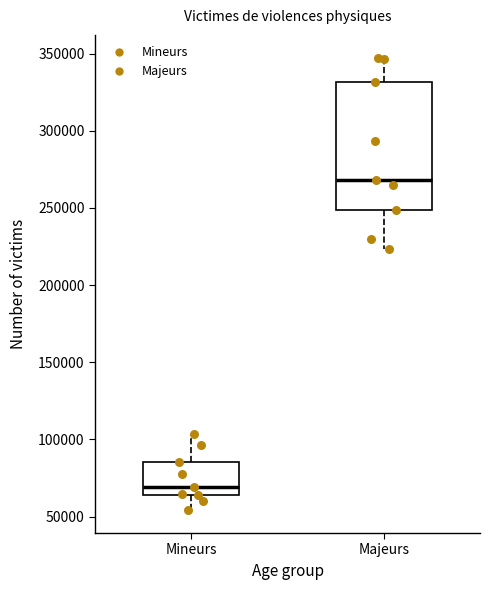

Reading left to right, read every box against the y-axis: the position of its median line, the range the box covers, and the ends of its whiskers. The values are not printed on the chart, so give them approximately, as read against the axis.

Mineurs: median 70000, box 65000 to 85000, whiskers 55000 to 105000
Majeurs: median 270000, box 250000 to 330000, whiskers 225000 to 350000